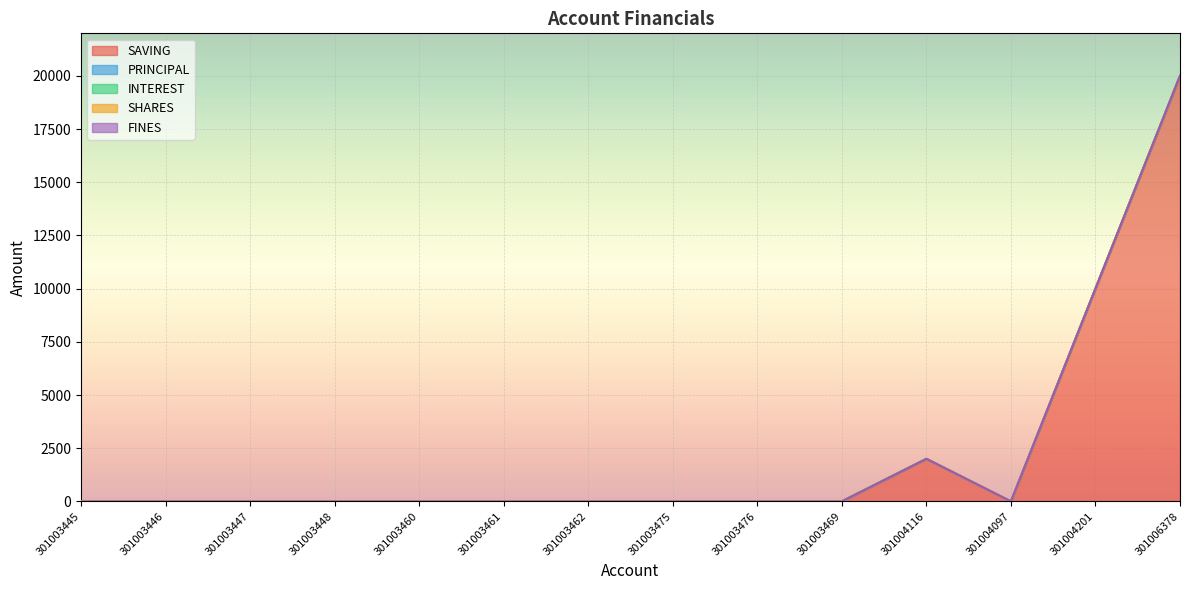

At 301003445, list the series in order from smallest to largest.

SAVING, PRINCIPAL, INTEREST, SHARES, FINES